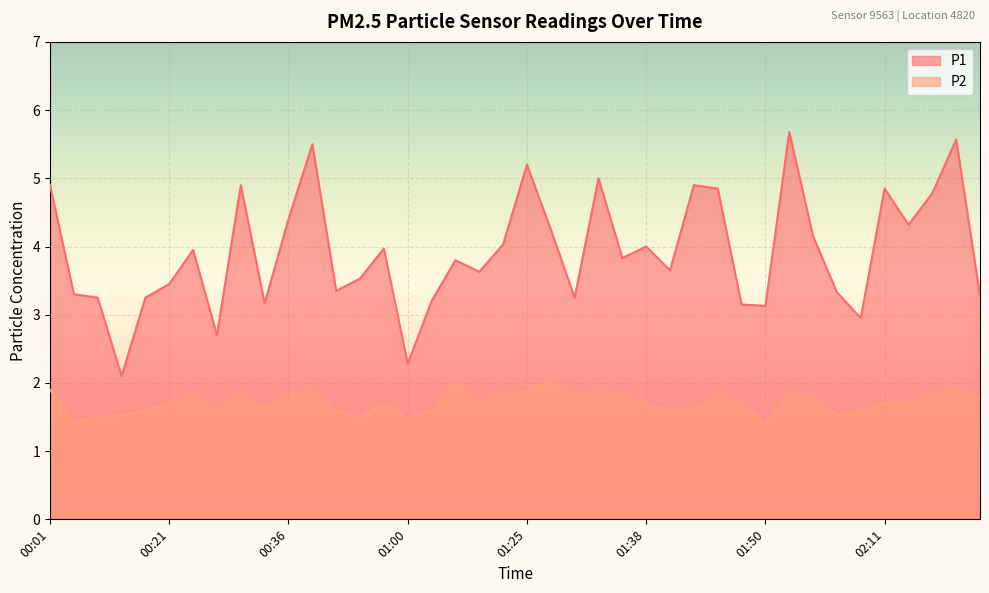

What is the spread (max minus min) of values at 00:23?

2.2